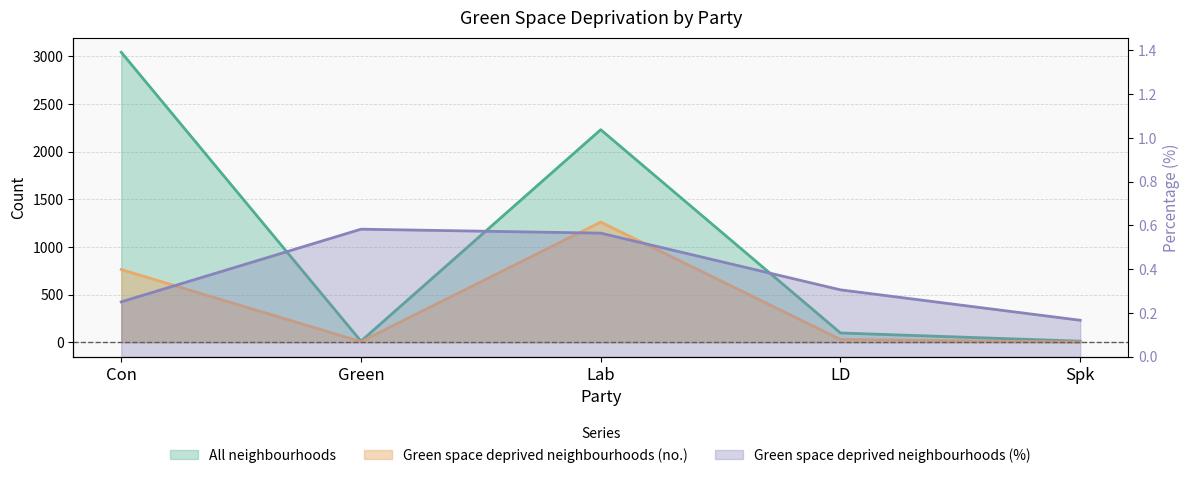

Which category has the lowest value across all series?

Spk